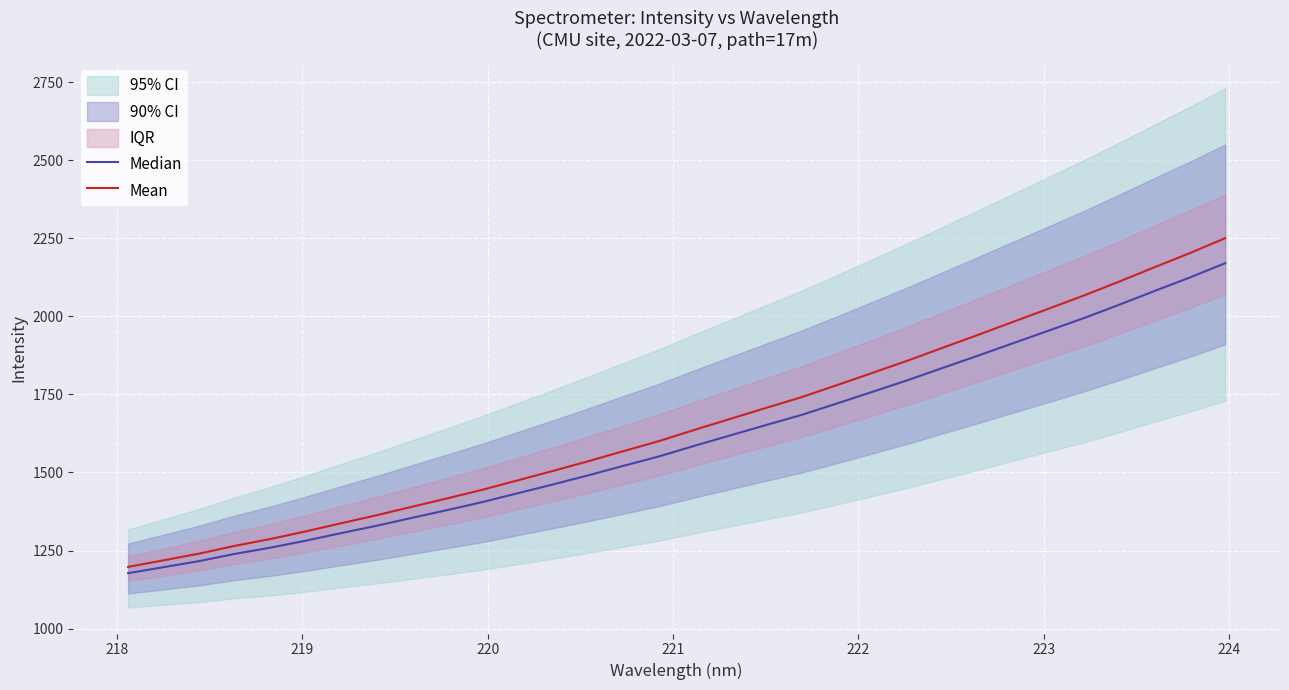

Is this an area chart (filled region under the line)?

No